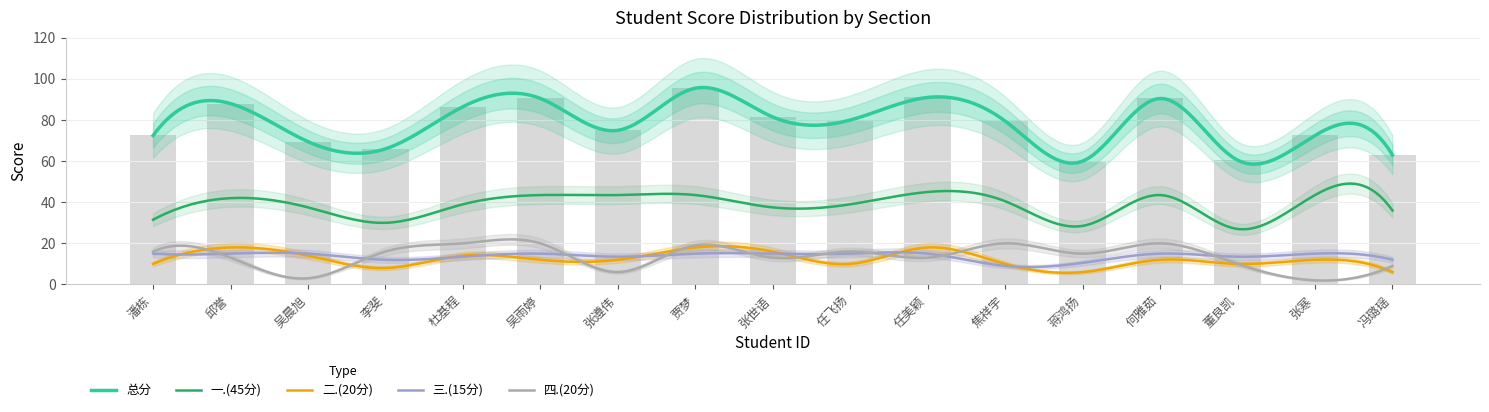

What is the sum of all 总分 values?

1322.0